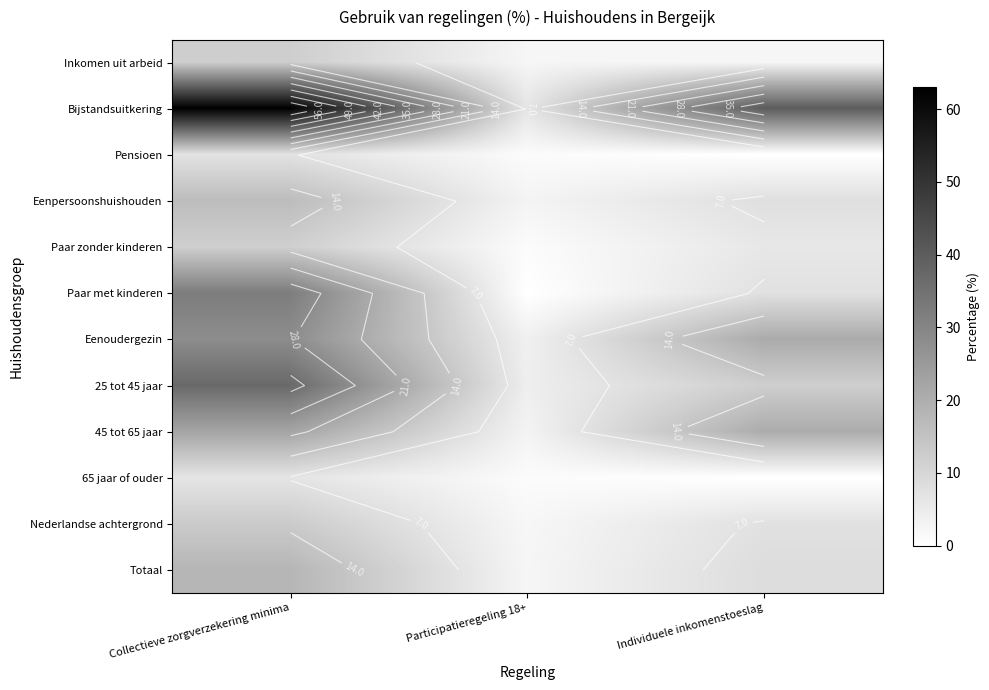

What is the maximum value for Totaal?

18.2